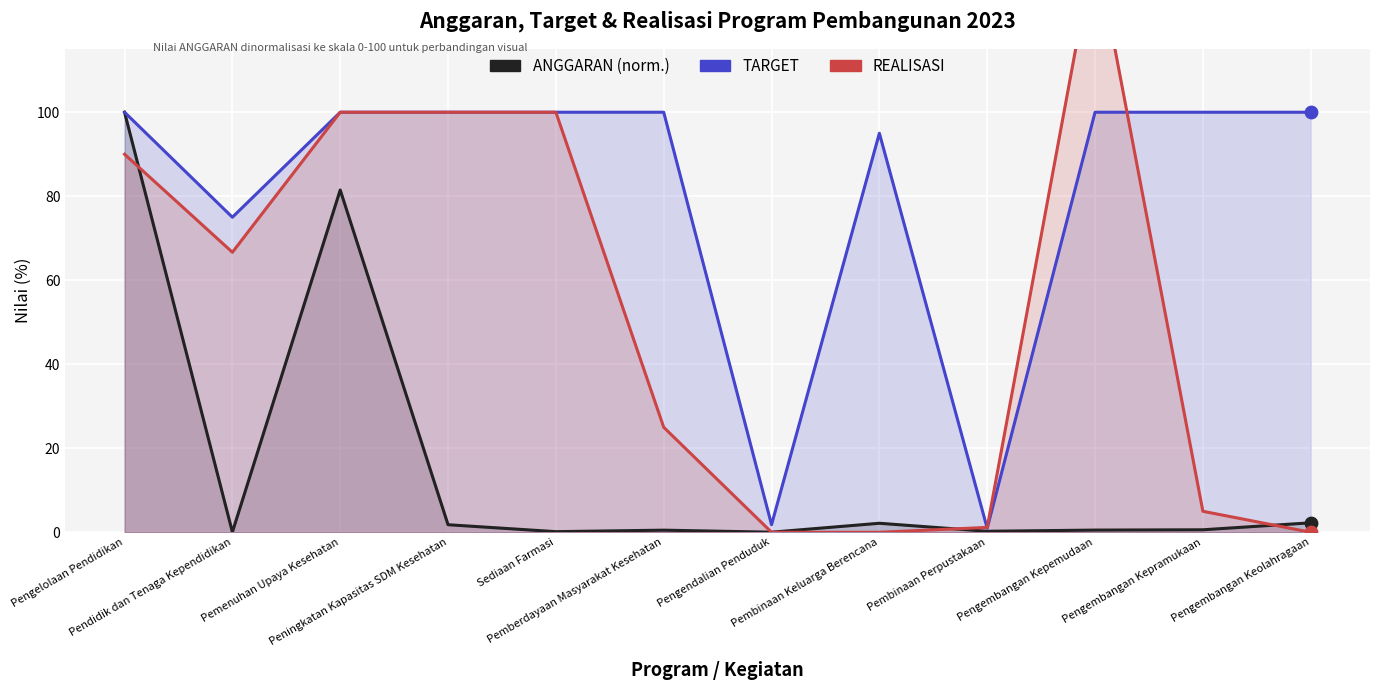

At how many categories does at least one series exceed 74?

10